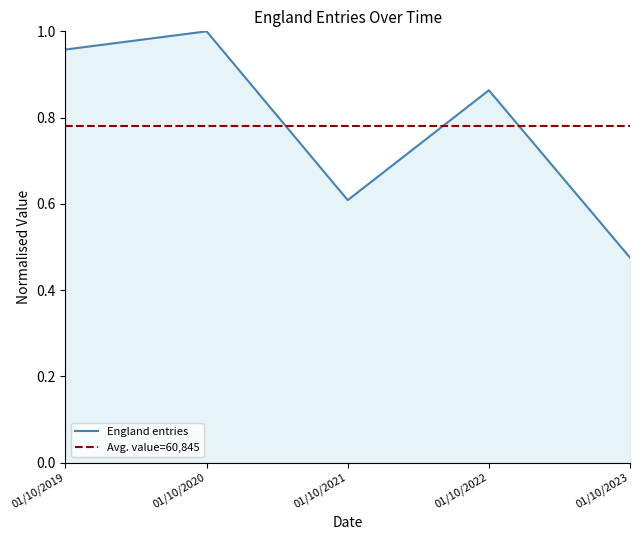

What is the maximum value shown in the chart?

1.0